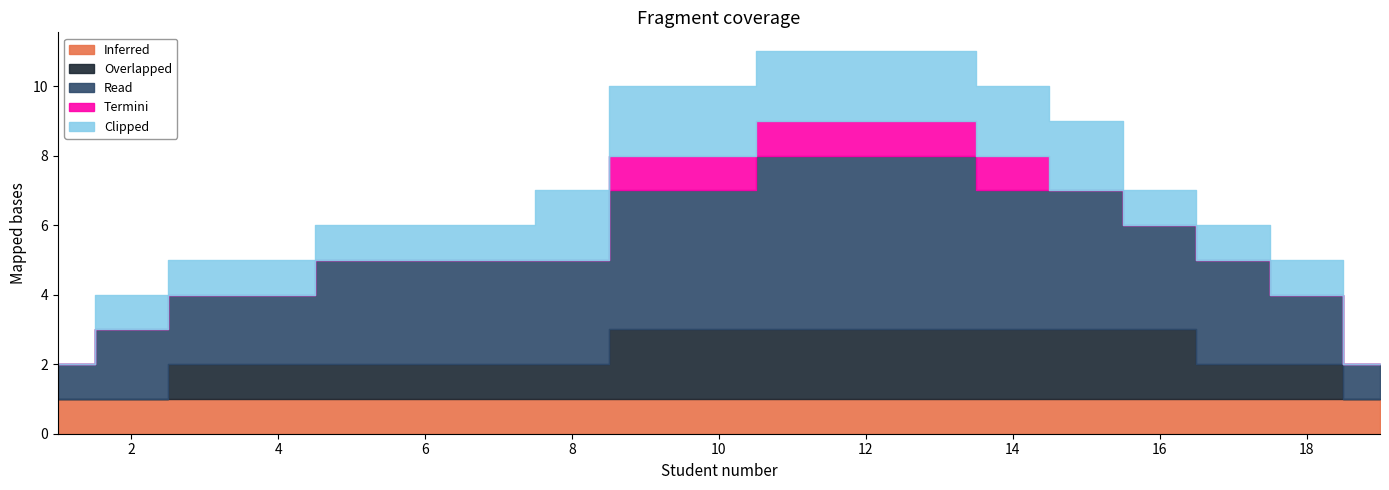

Count the number of data series in this chart.

5